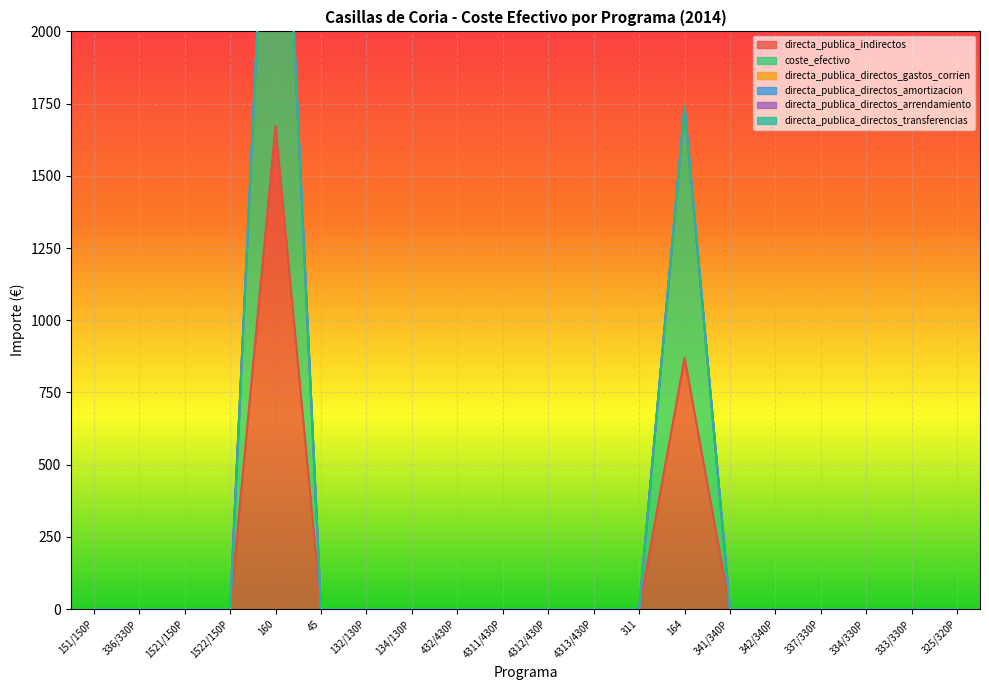

Between 4313/430P and 336/330P, which is larger?

4313/430P